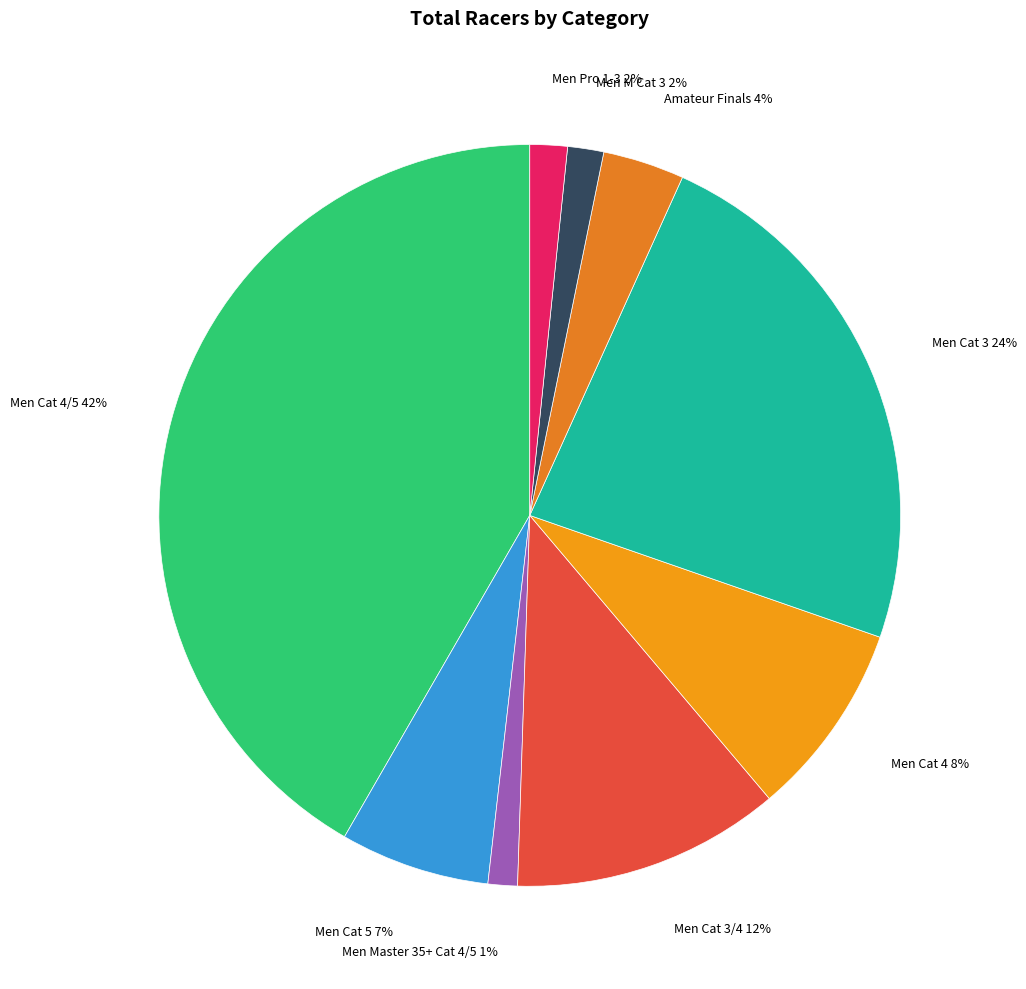

Is there a majority slice in this chart?

No